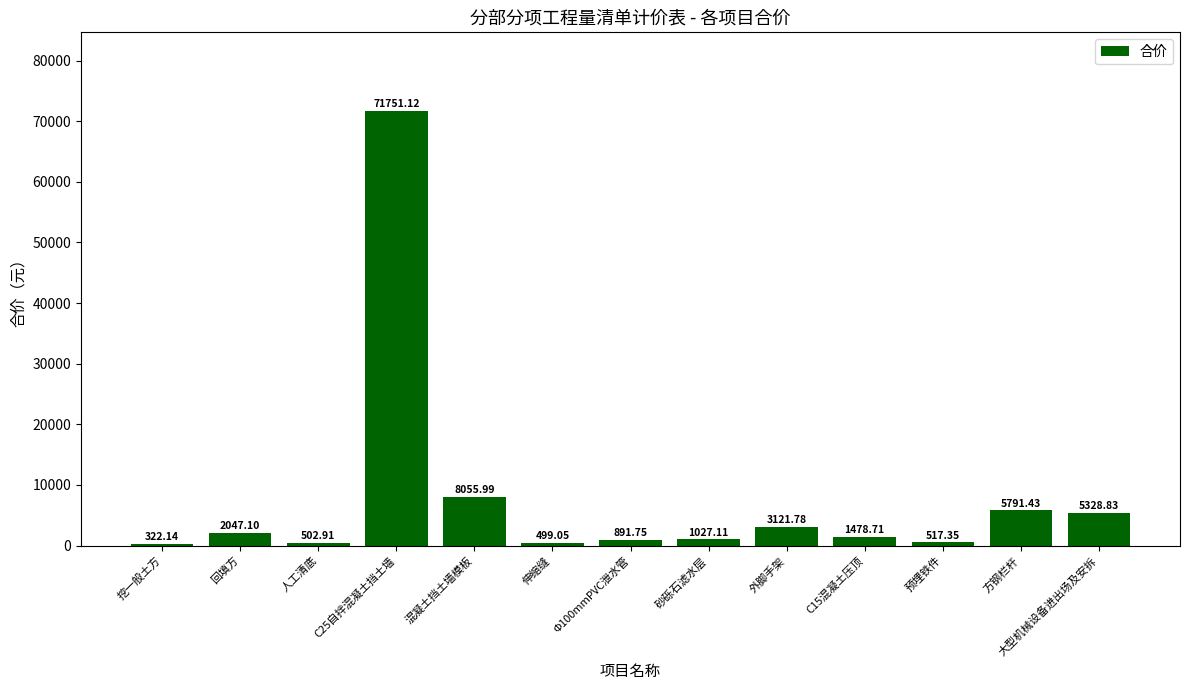

Where is the data nearest to the value 36036?

混凝土挡土墙模板